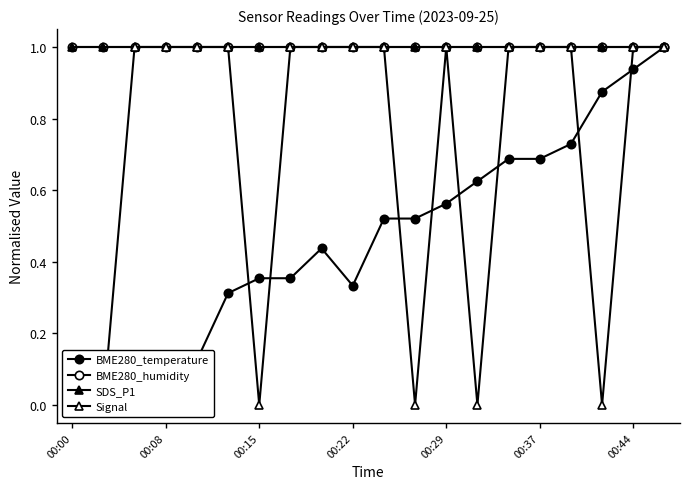

Which series has the largest total across all categories?

BME280_humidity